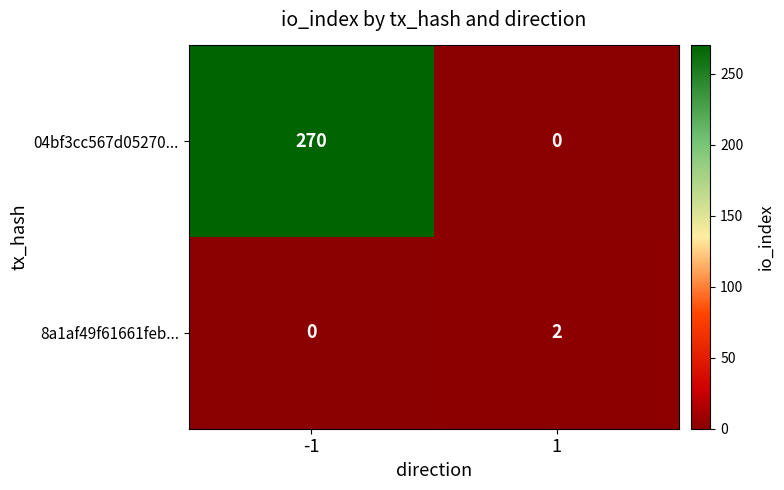

Which series has the largest total across all categories?

04bf3cc567d05270...